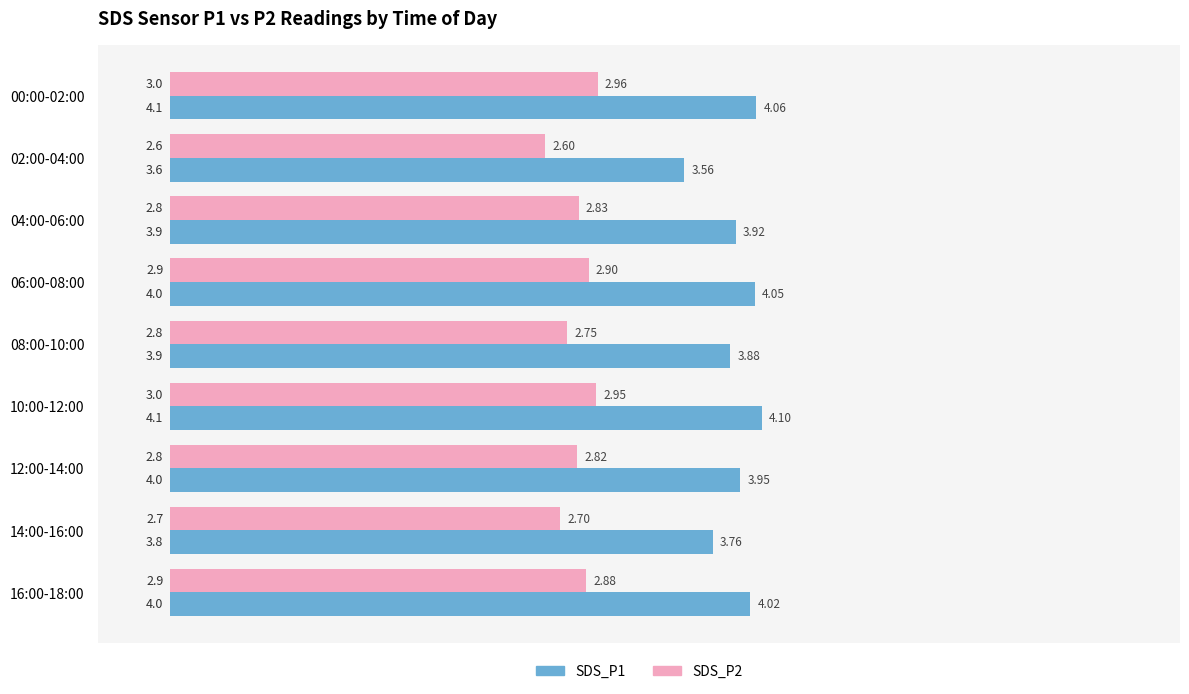

At which category is the sum across all series the highest?

10:00-12:00